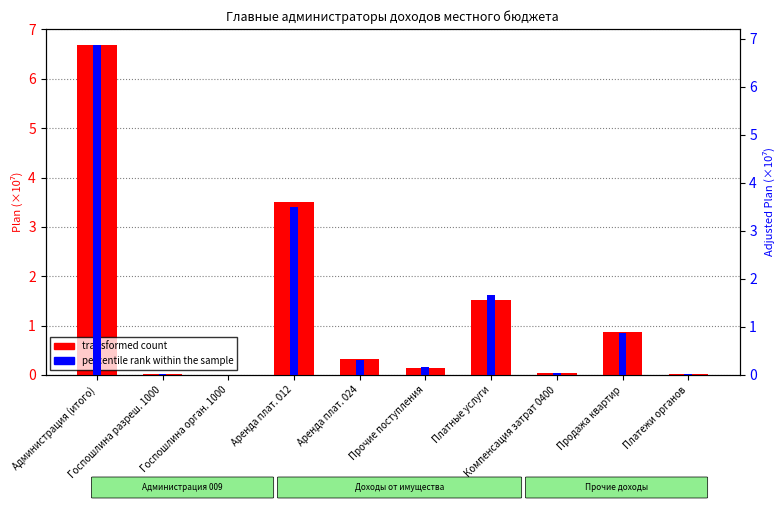

How many bars are there in each group?

2